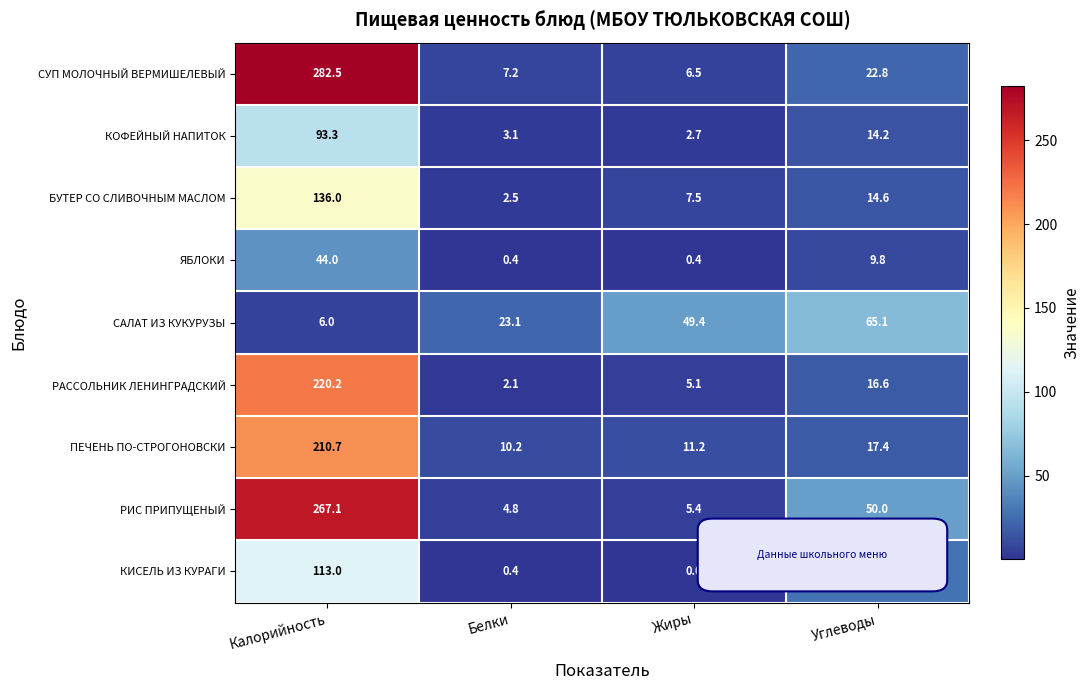

What is the sum of all РАССОЛЬНИК ЛЕНИНГРАДСКИЙ values?

244.0